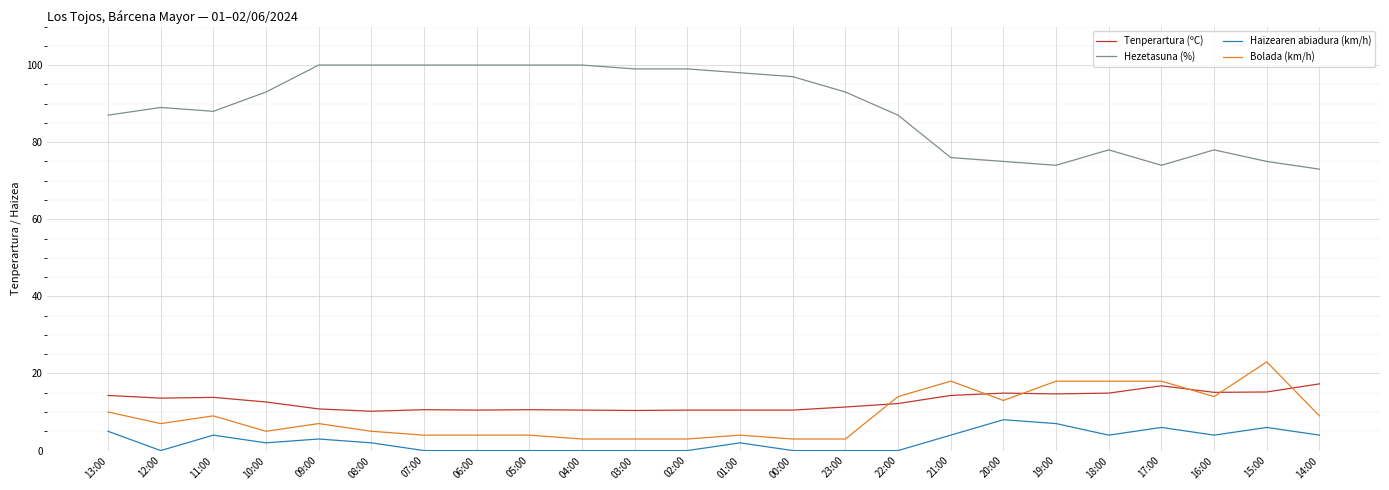

How many lines are shown in the chart?

4